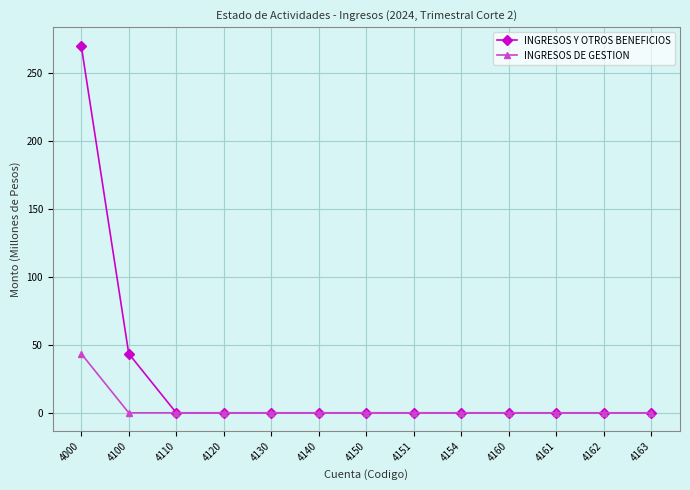

Which category has the highest value in the INGRESOS DE GESTION series?

4000